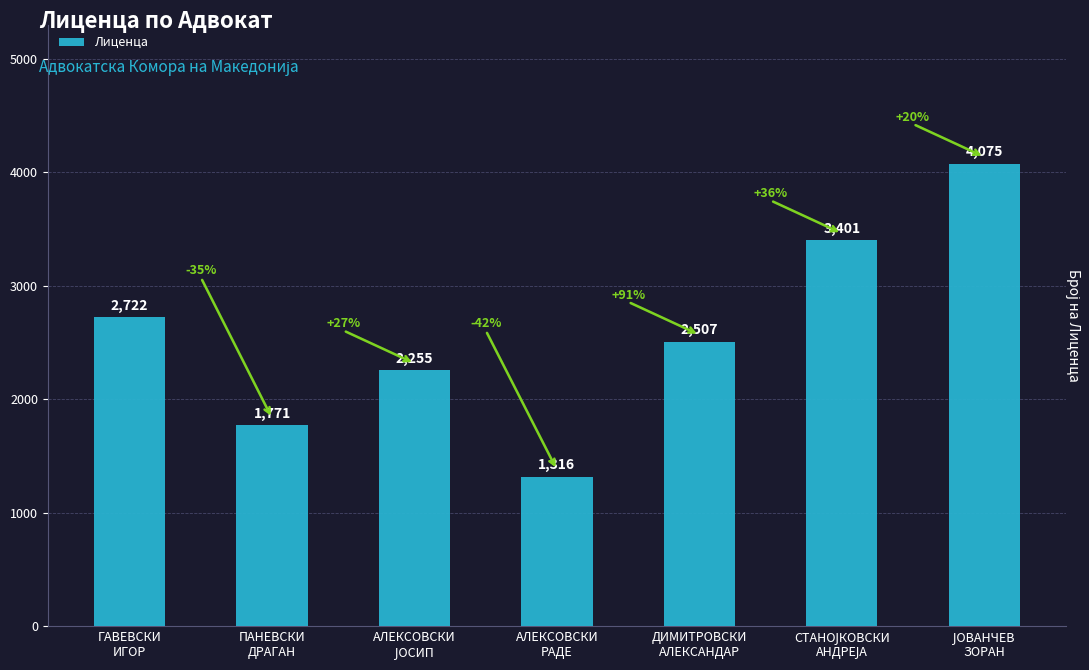

Reading left to right, extract all data points from this chart.

2722	1771	2255	1316	2507	3401	4075